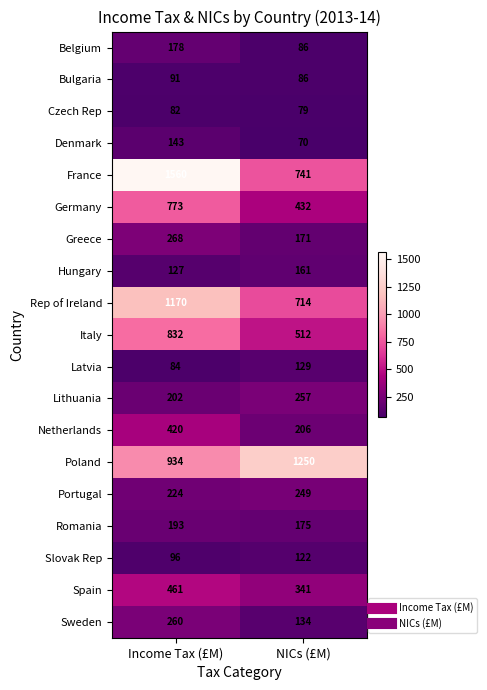

What is the difference between the Romania values at Income Tax (£M) and NICs (£M)?

18